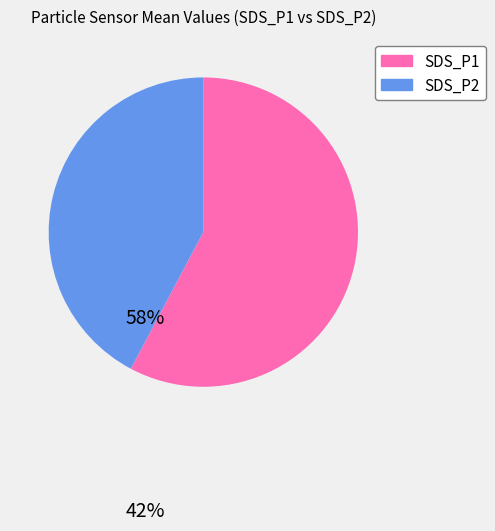

Does SDS_P1 represent more than half of the total?

Yes